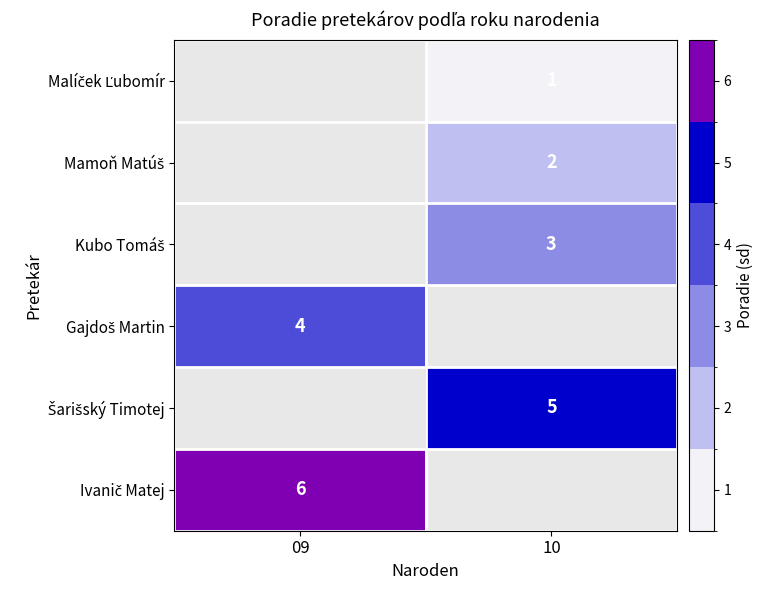

Between 10 and 09, which is larger?

09